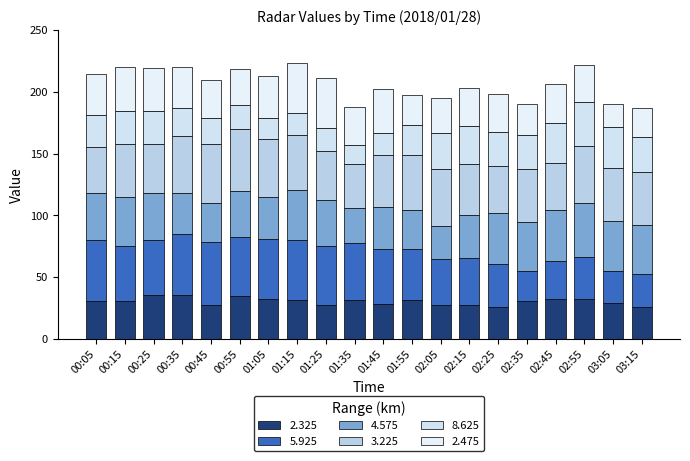

Which has a higher value, 00:45 or 02:25?

00:45